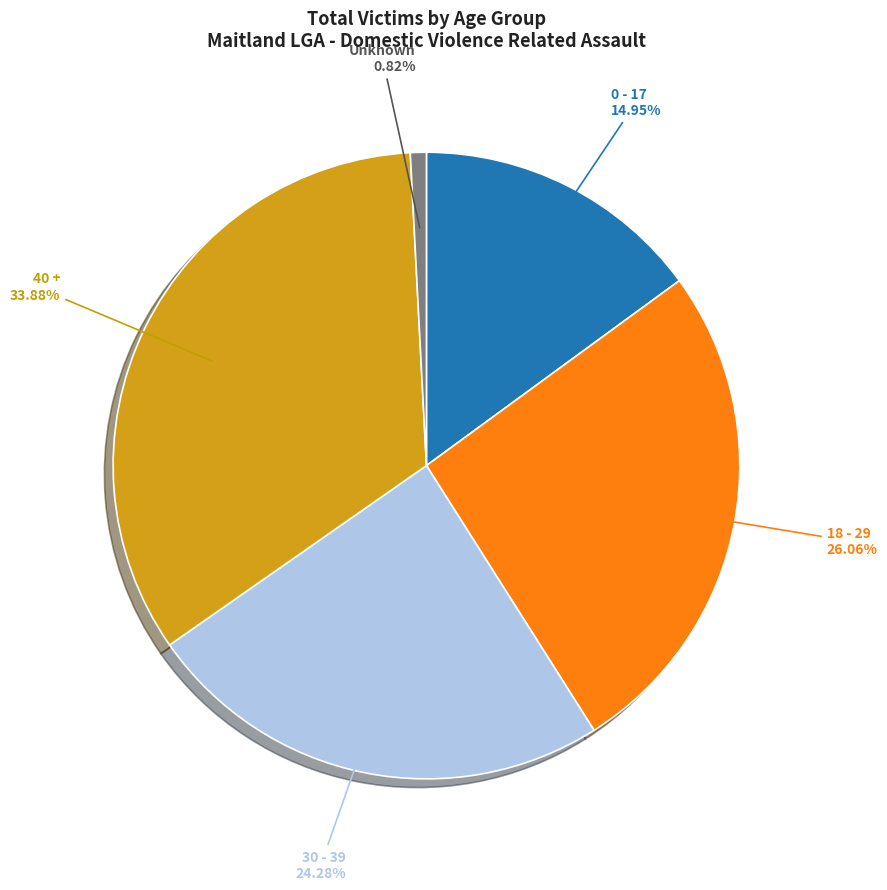

How much of the chart is everything except 18 - 29?

73.9%